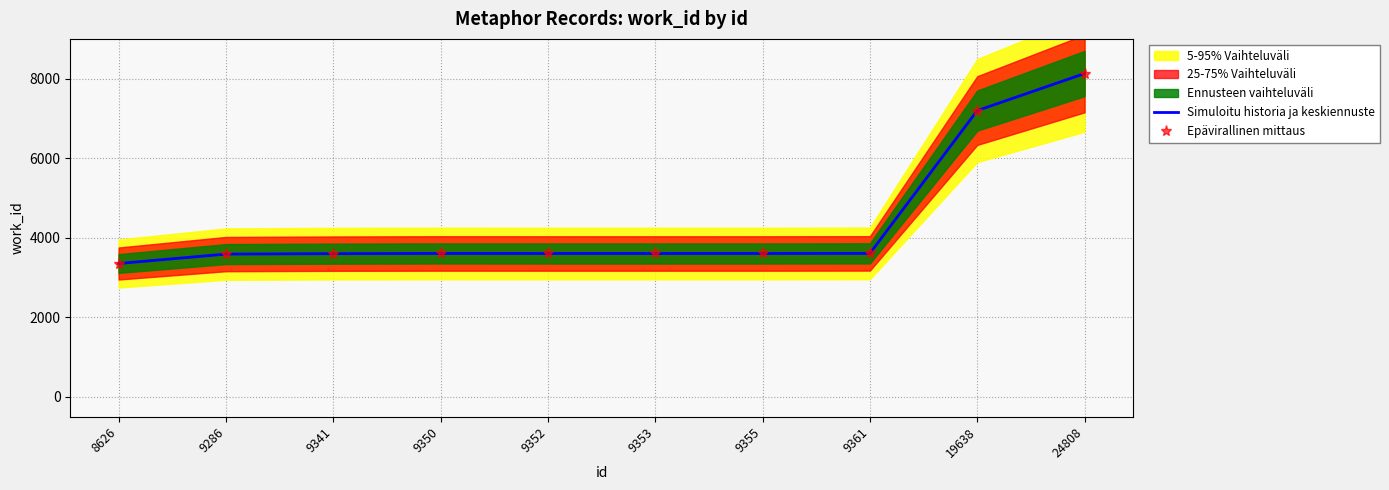

How many values in the Epävirallinen mittaus series exceed 3605?

4